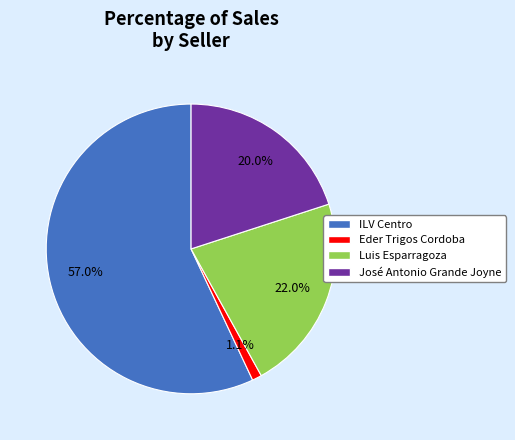

Does any single category account for the majority?

Yes